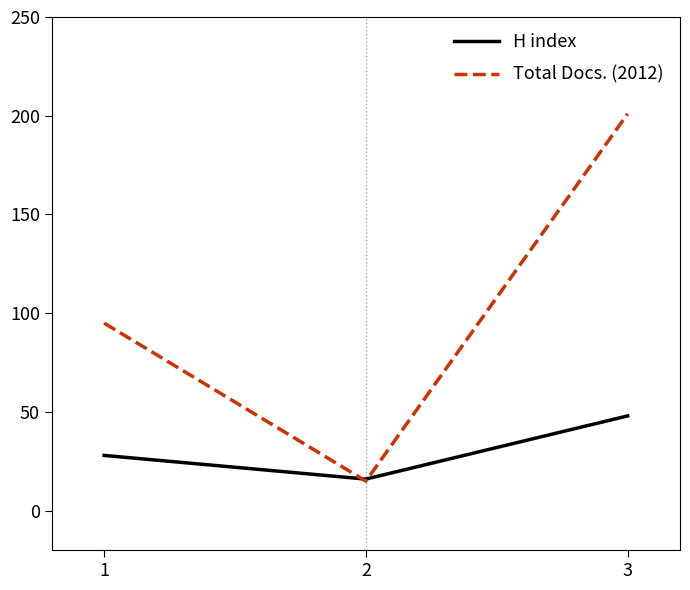

Count the number of categories in the chart.

3